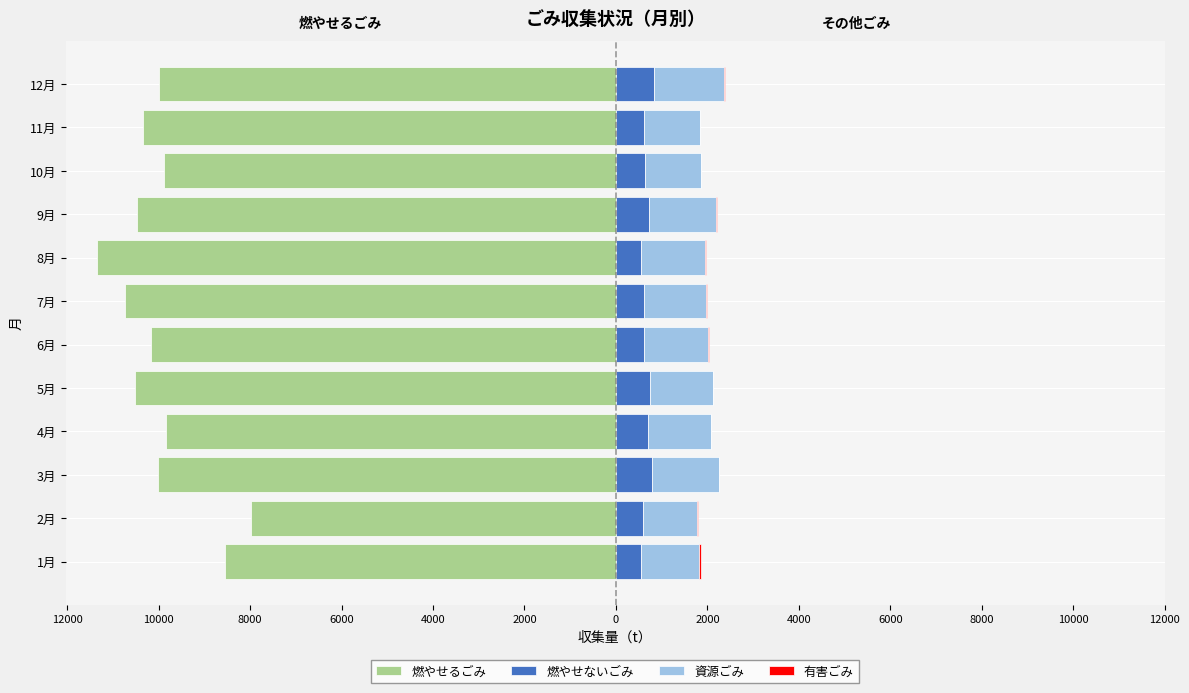

Reading right to left, transcribe all the data shown in this chart.

燃やせるごみ: -9982.0	-10339.0	-9885.0	-10469.0	-11345.0	-10728.0	-10168.0	-10513.0	-9849.0	-10008.0	-7983.0	-8550.7
燃やせないごみ: 836.0	604.0	634.0	730.0	553.0	608.0	610.0	737.0	711.0	785.0	602.0	538.1
資源ごみ: 1535.0	1224.0	1219.0	1449.0	1403.0	1363.0	1414.0	1376.0	1359.0	1459.0	1181.0	1285.4
有害ごみ: 10.0	10.0	9.0	21.0	17.0	13.0	4.0	0.0	0.0	17.0	14.0	28.4